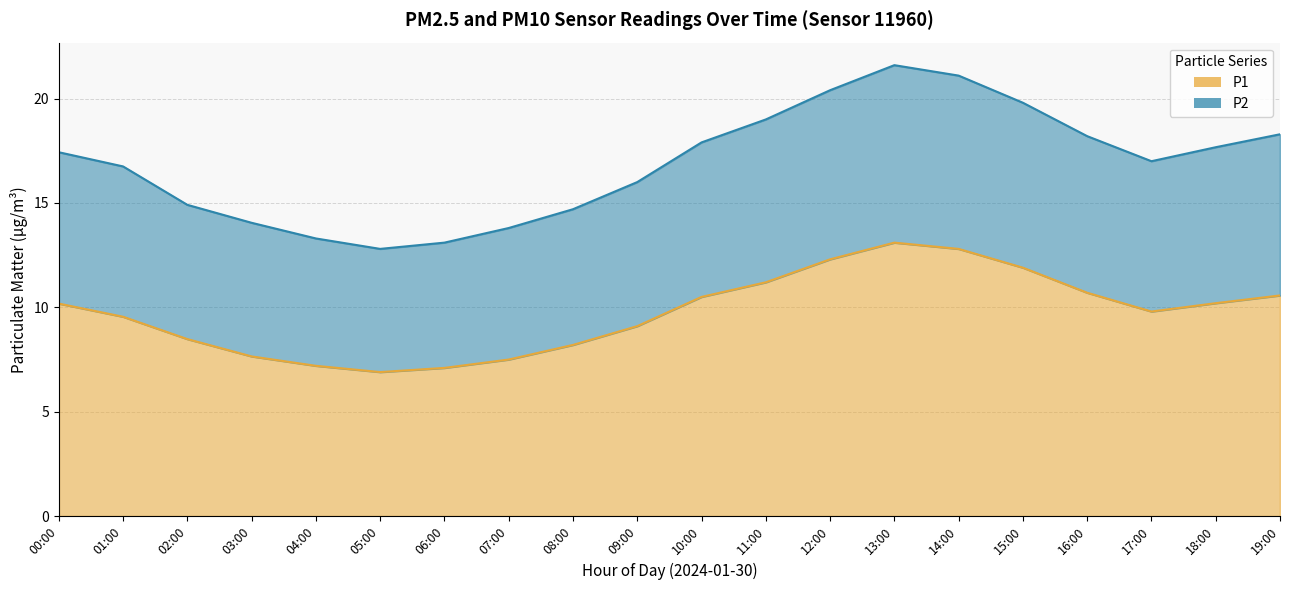

Which category has the highest value in the P1 series?

13:00